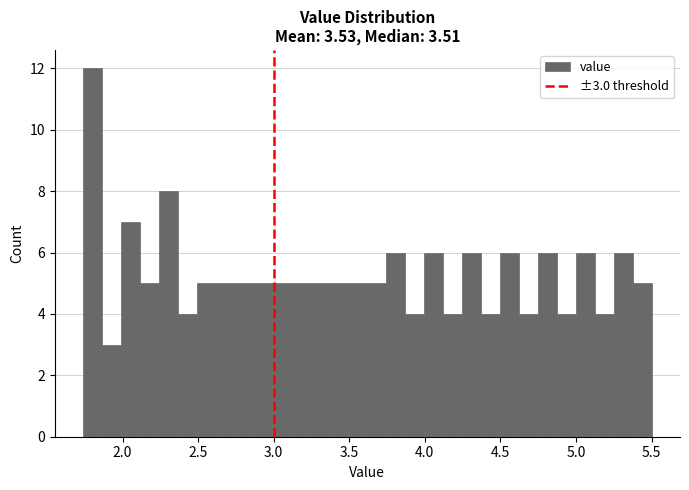

Around what value on the x-axis is the tallest bar? Give the approximate position of its centre, as read against the axis.

1.80